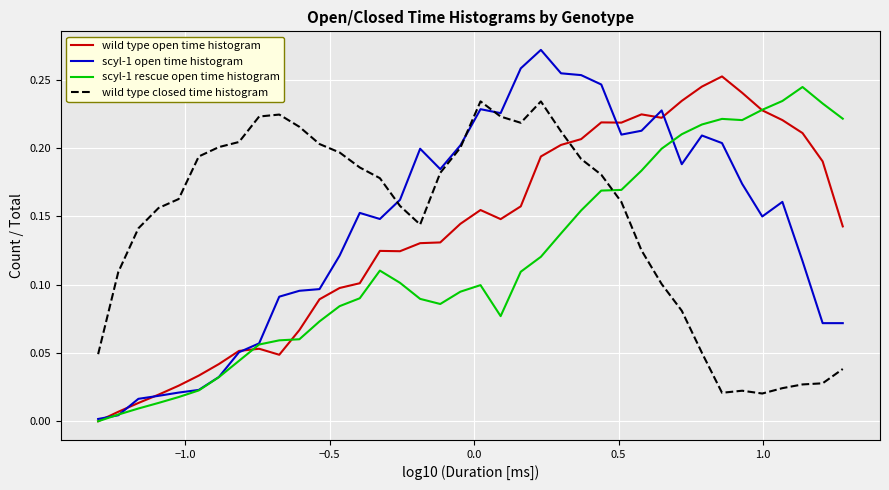

Which series has the largest range (max minus min)?

scyl-1 open time histogram